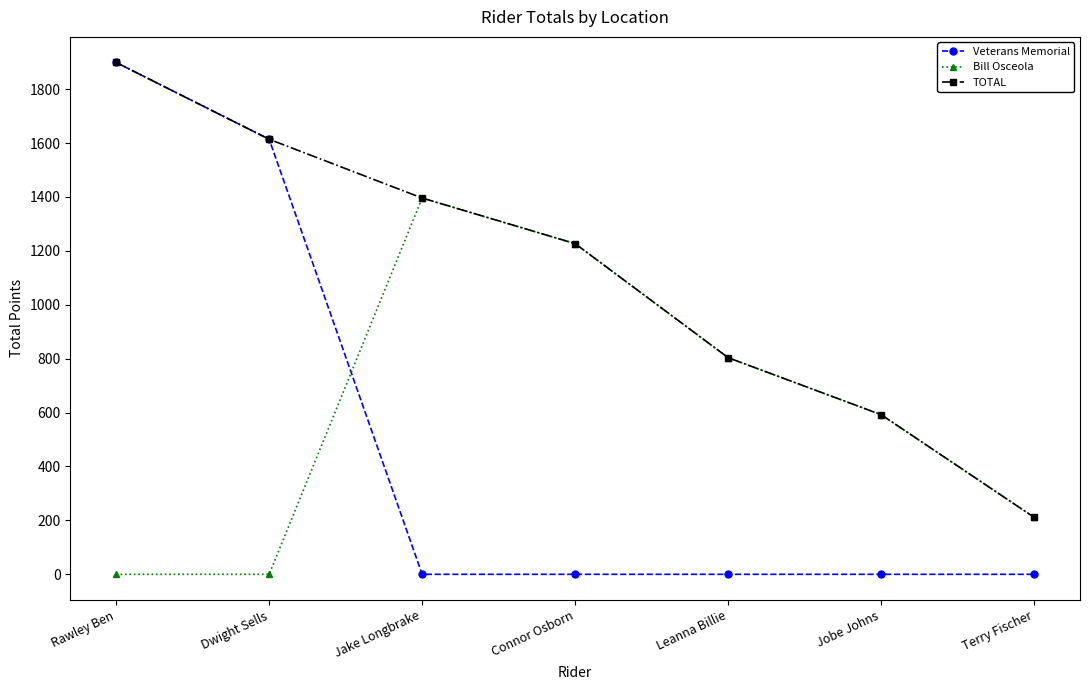

At which label is TOTAL closest to 1055?

Connor Osborn